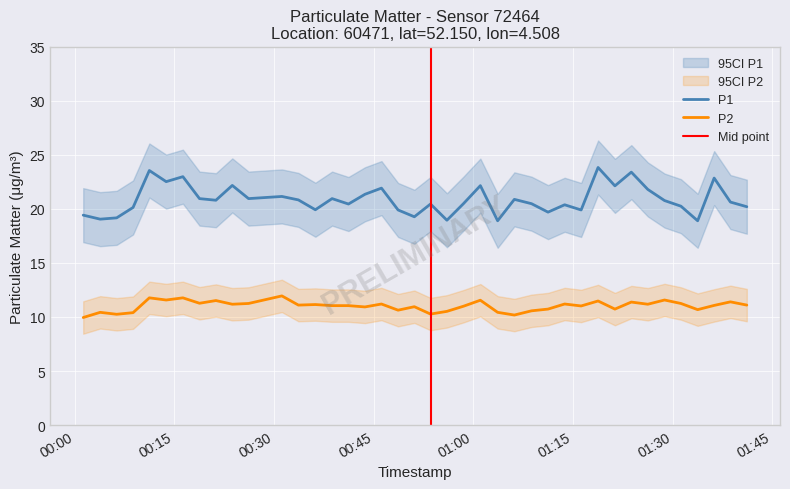

Reading left to right, transcribe all the data shown in this chart.

P1: 19.4	19.1	19.2	20.1	23.6	22.5	23.0	20.9	20.8	22.2	20.9	21.1	20.8	19.9	20.9	20.4	21.4	21.9	19.9	19.3	20.4	18.9	20.5	22.1	18.9	20.9	20.5	19.7	20.4	19.9	23.8	22.1	23.4	21.8	20.8	20.2	18.9	22.9	20.6	20.2
P2: 9.9	10.4	10.2	10.4	11.8	11.6	11.8	11.3	11.5	11.2	11.2	11.9	11.1	11.2	11.1	11.1	10.9	11.2	10.6	10.9	10.3	10.5	11.0	11.6	10.4	10.2	10.6	10.7	11.2	11.0	11.5	10.7	11.4	11.2	11.6	11.2	10.7	11.1	11.4	11.1